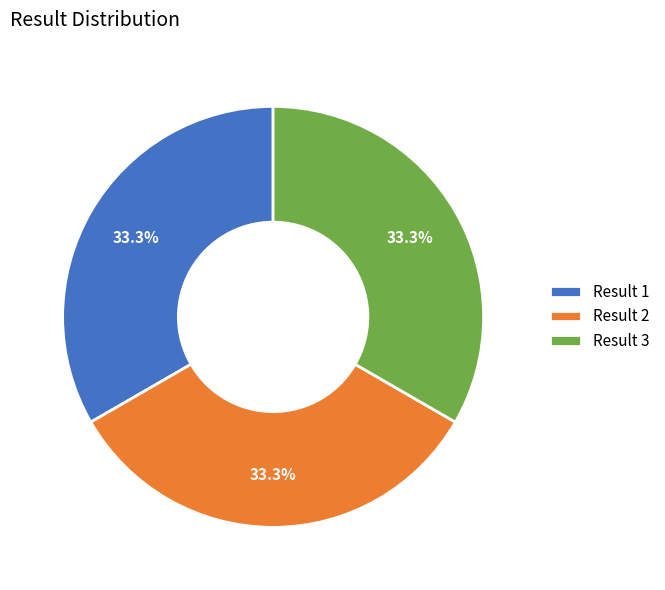

Does Result 1 represent more than half of the total?

No